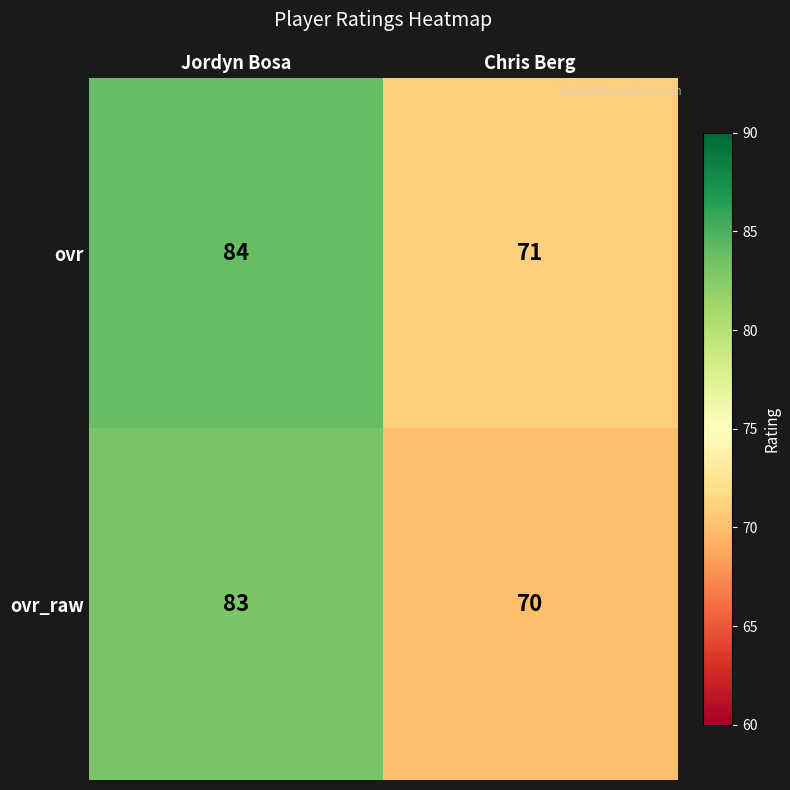

What is the total value across all series at Chris Berg?

141